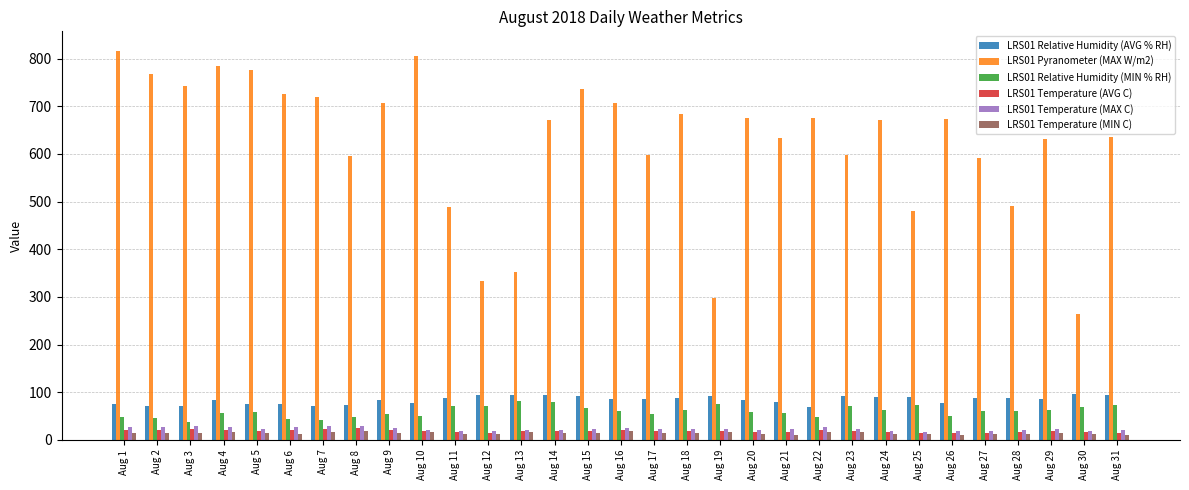

At how many categories does at least one series exceed 124?

31